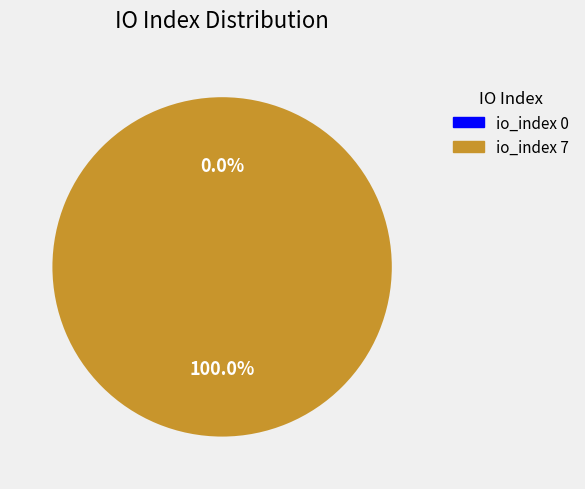

What is the total percentage of tx_index_7 and tx_index_0?

100.0%